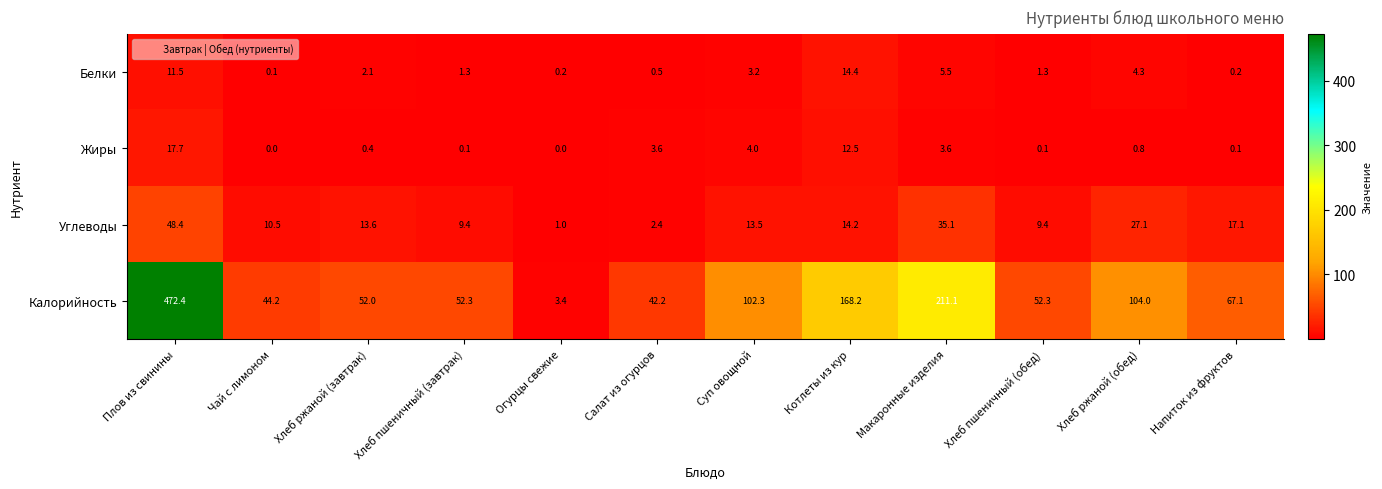

Which series changed the most between Салат из огурцов and Суп овощной?

Калорийность